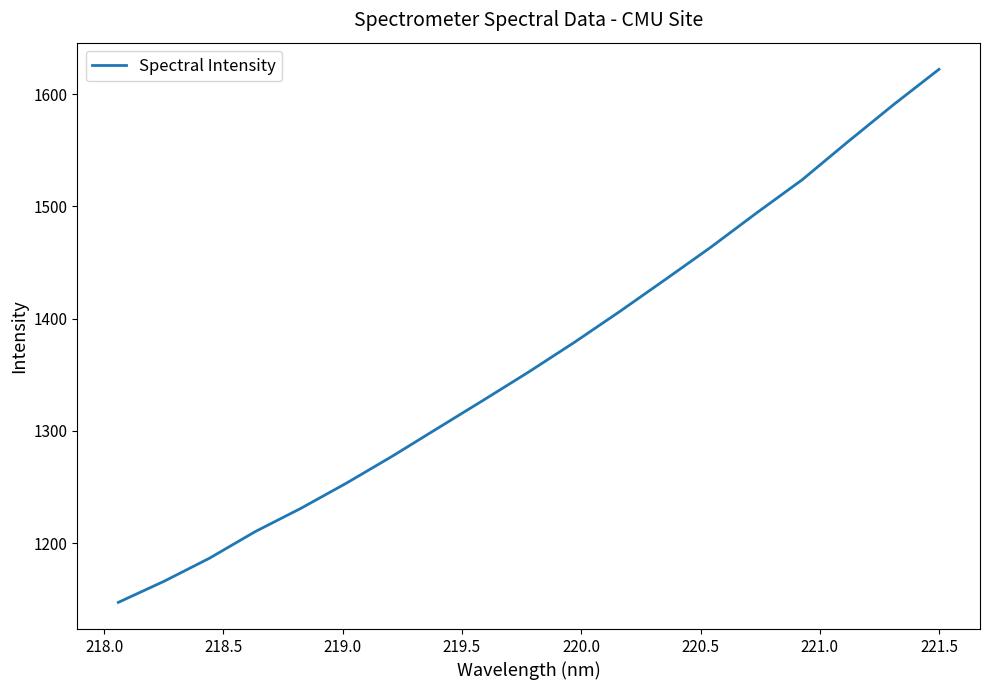

What is the difference between the maximum and minimum values?

474.9